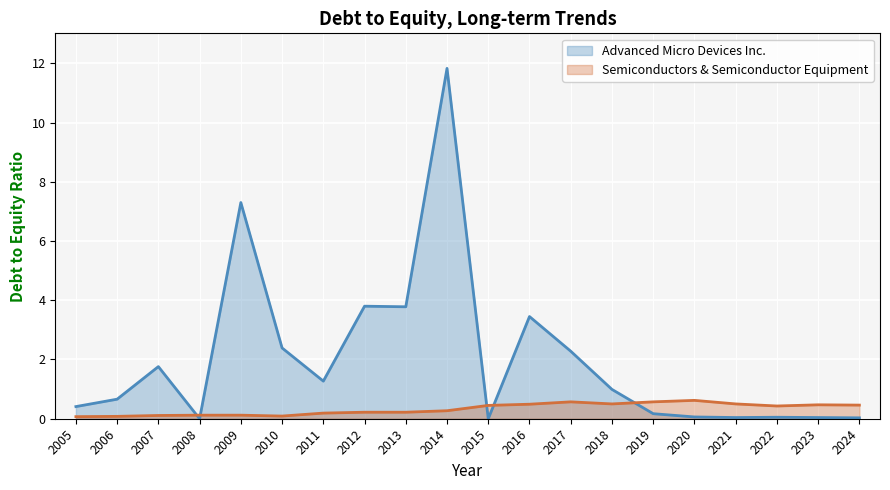

How many lines are shown in the chart?

2